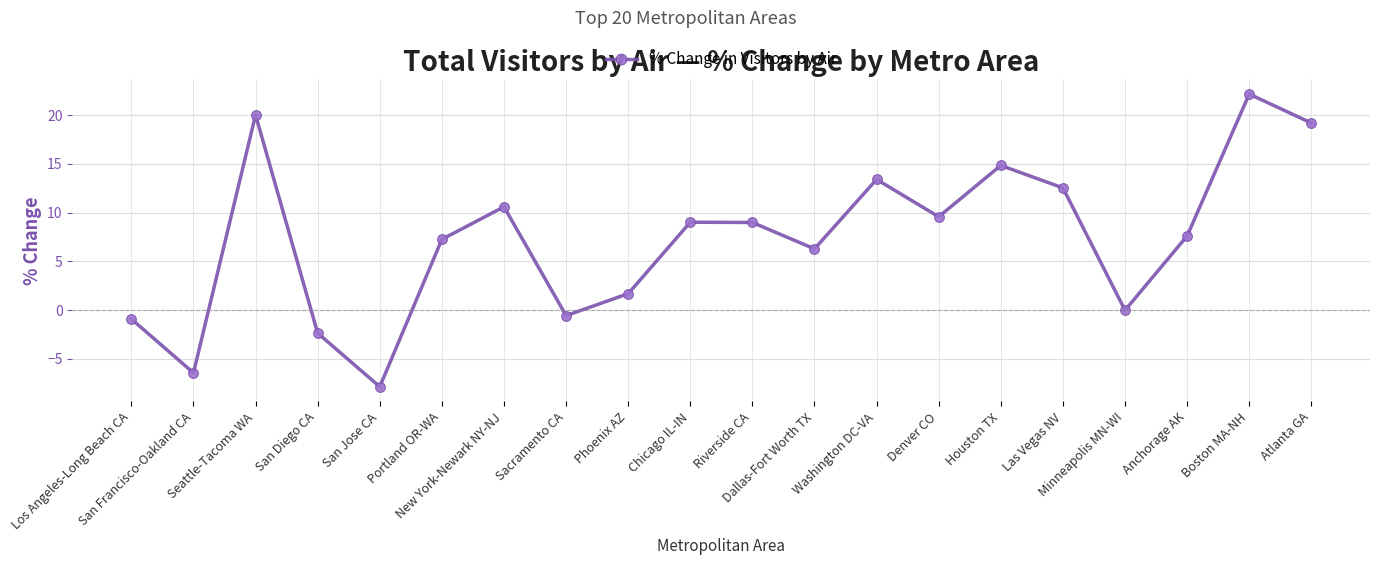

At which category does the chart reach its minimum across all series?

San Jose CA